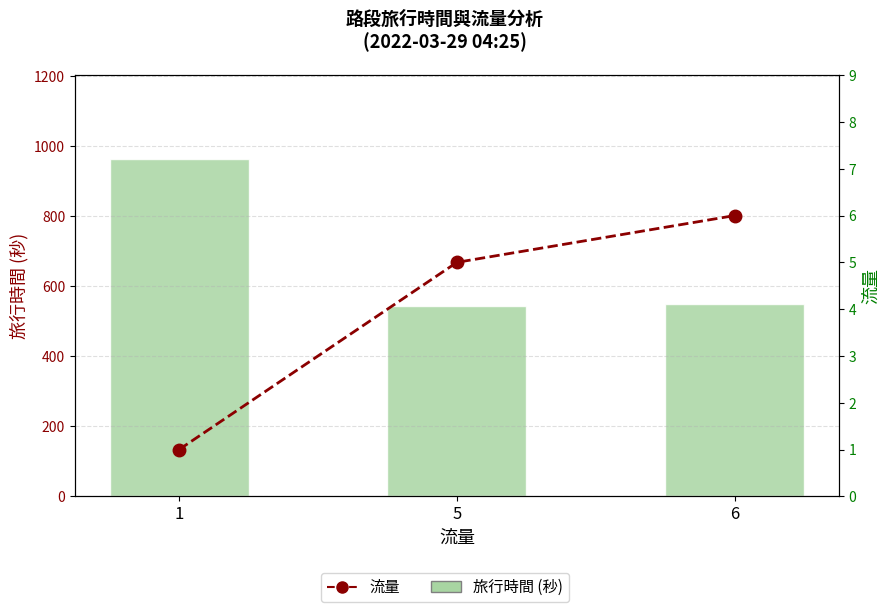

Reading left to right, transcribe all the data shown in this chart.

旅行時間 (秒): 1=963.0	5=545.3	6=551.0
流量: 1=1.0	5=5.0	6=6.0